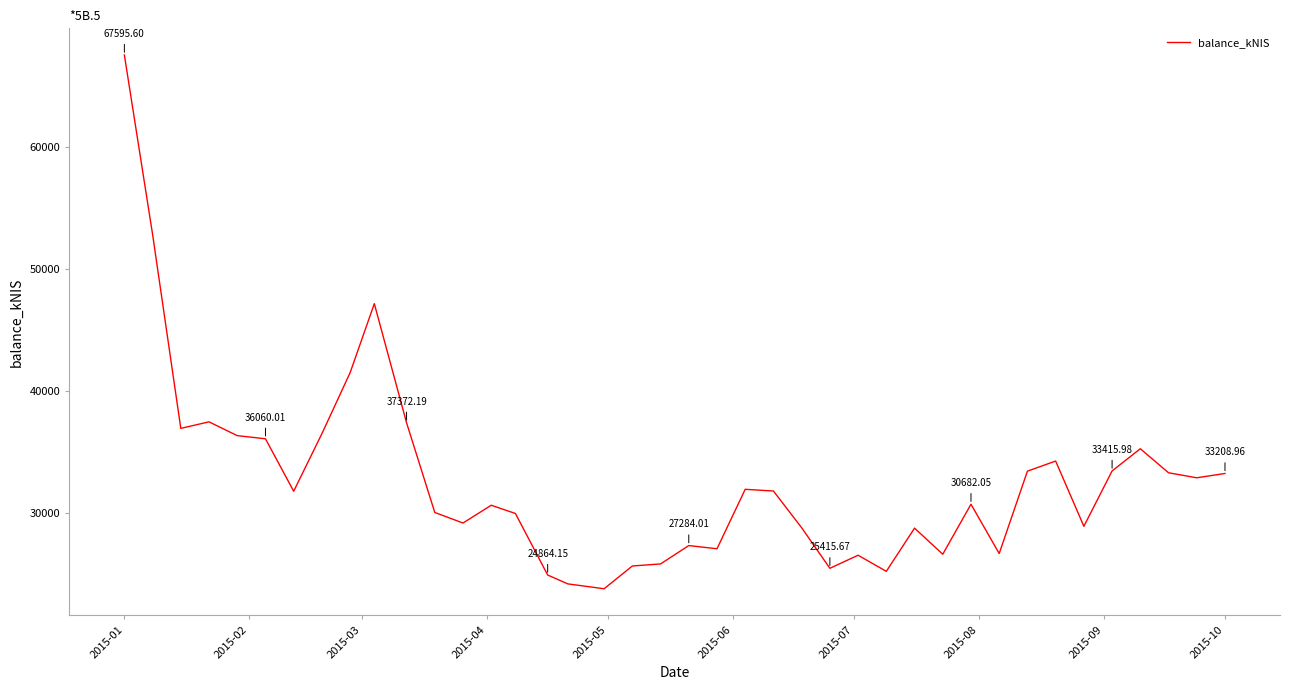

How many lines are shown in the chart?

1